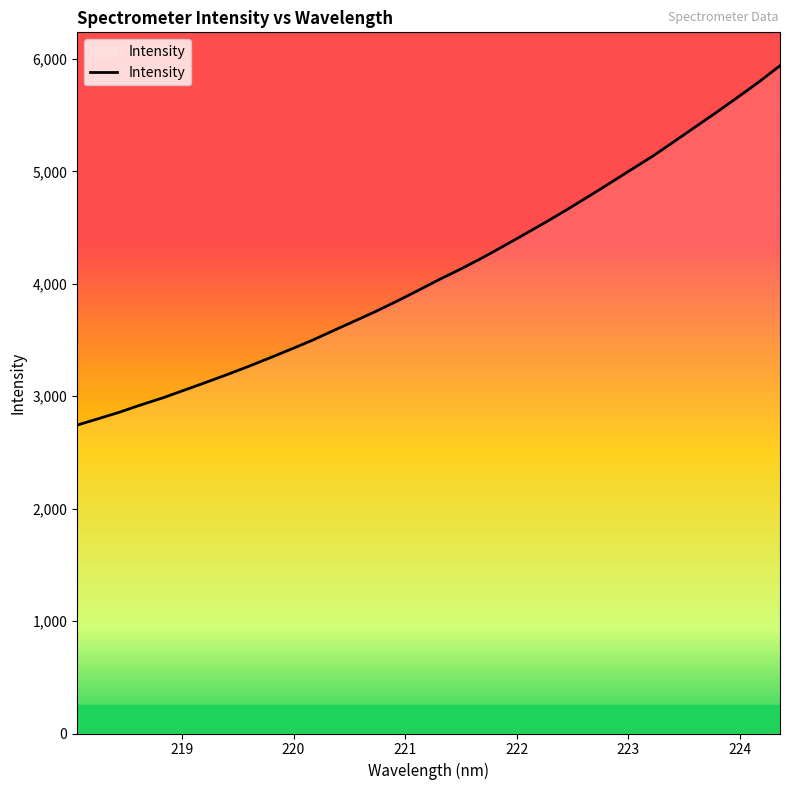

What is the greatest value displayed?

5939.1